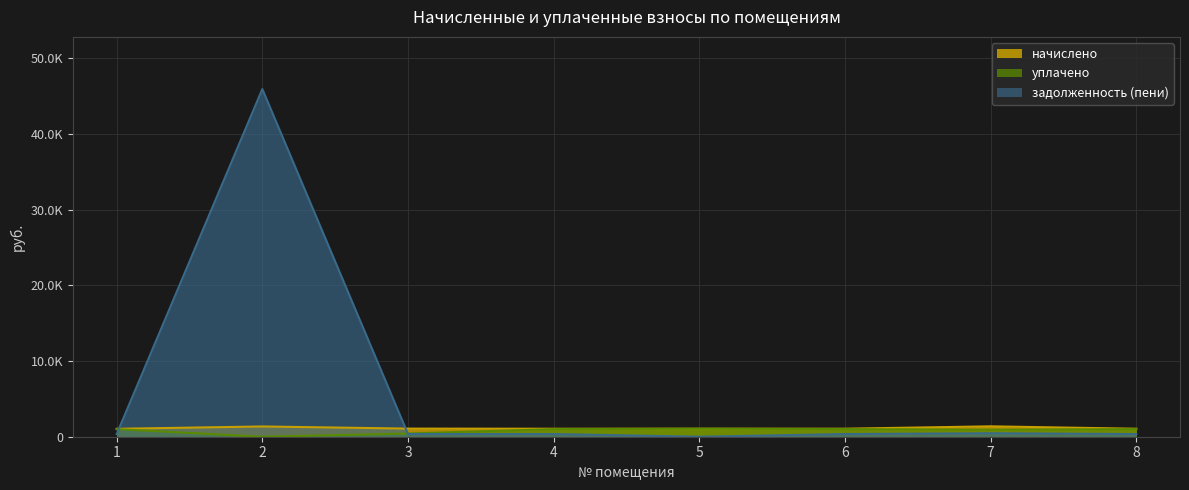

In задолженность (пени), how many points are lower than both neighbors (excluding endpoints)?

1